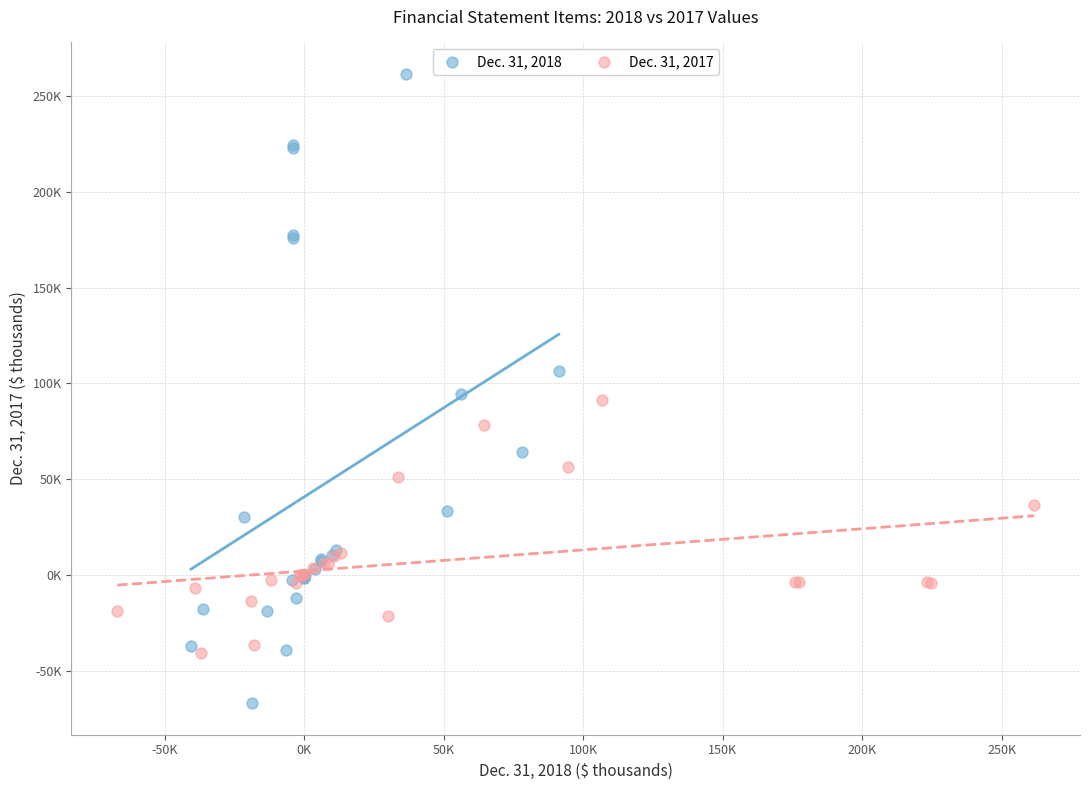

Which series contains the lowest Y value?

Dec. 31, 2018